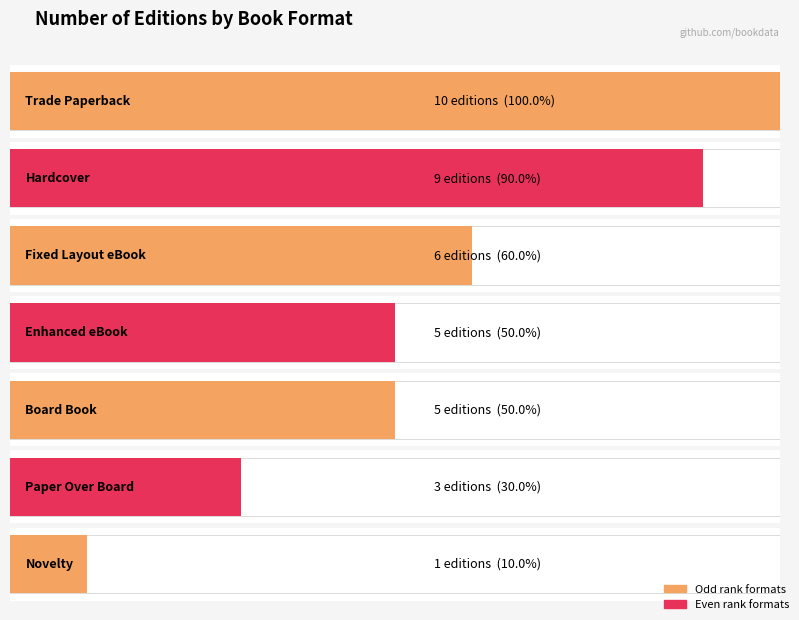

Is it true that the value at Novelty is 1?

False